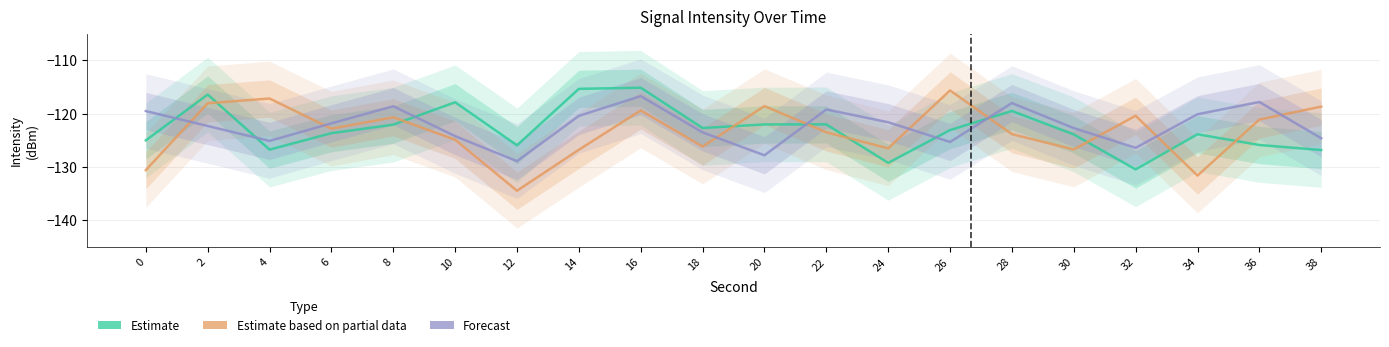

Between which two adjacent categories do Estimate and Estimate based on partial data first intersect?

2 and 4